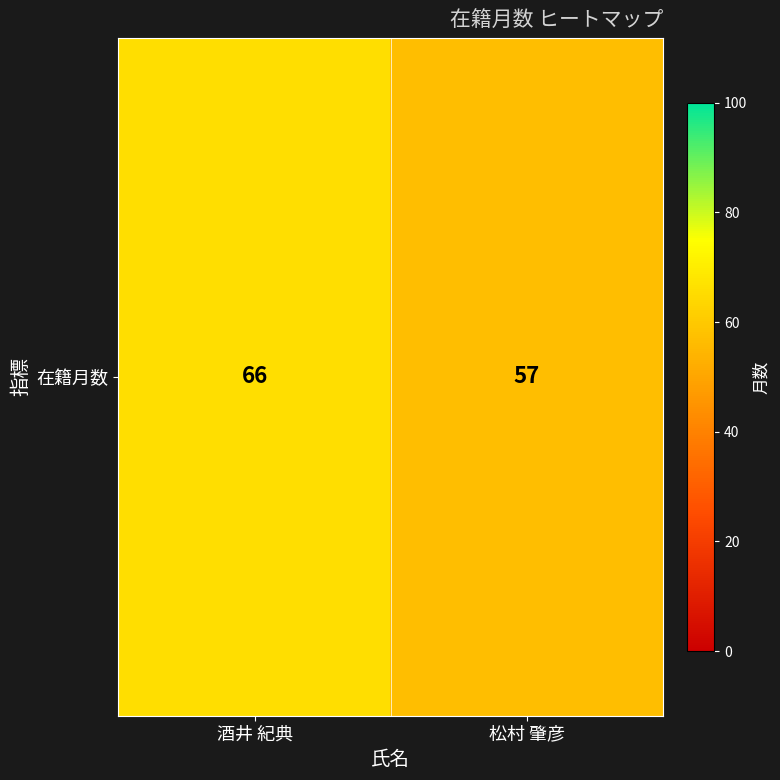

How many values are between 57 and 66?

2